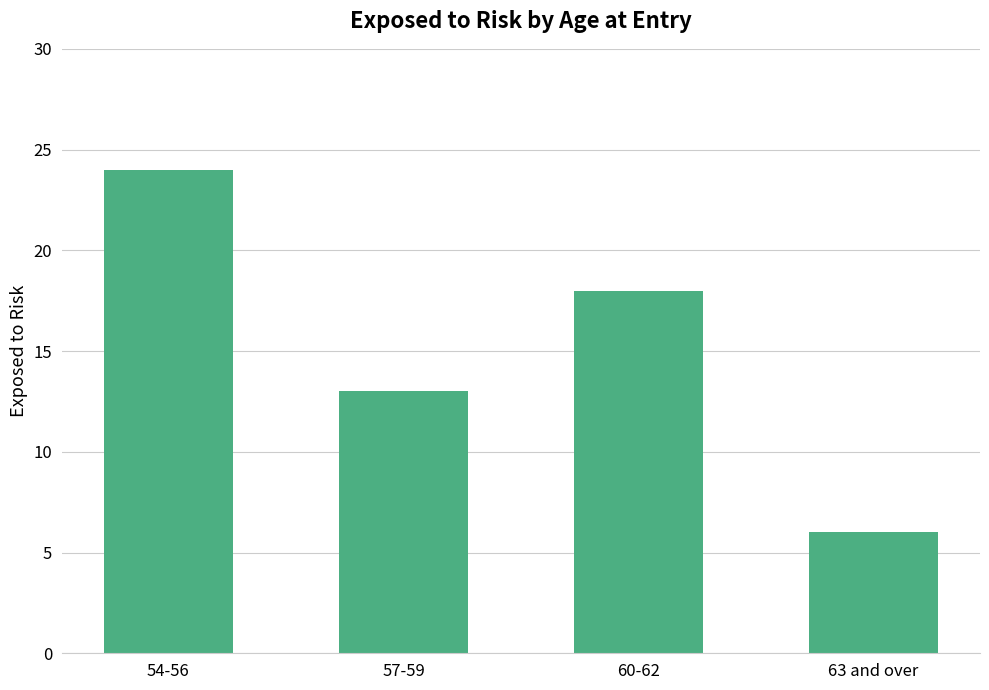

What is the smallest value displayed?

6